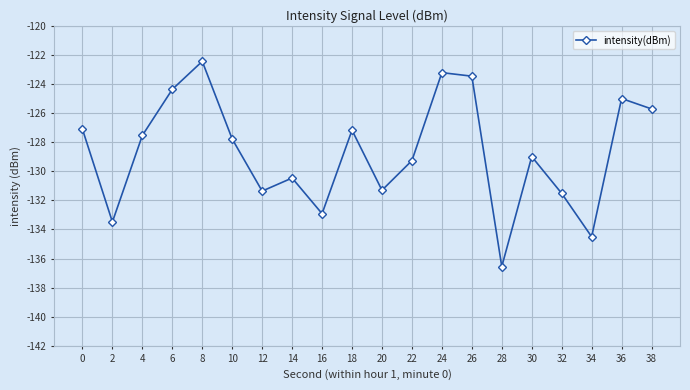

What is the change in value from 8 to 34?

-12.1